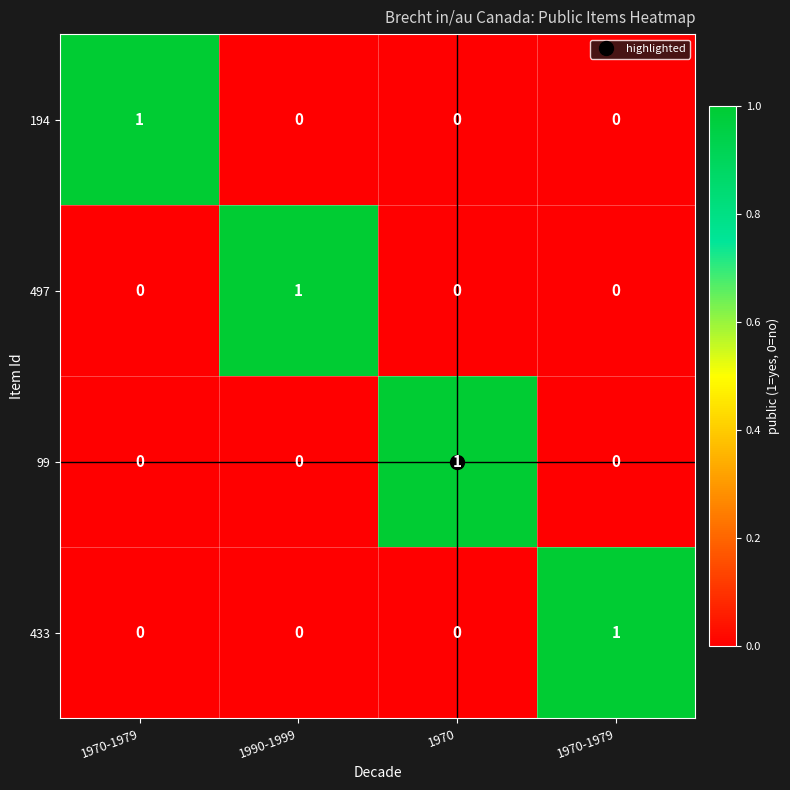

Reading left to right, what are all the values shown in this chart?

194: 1970-1979=1	1990-1999=0	1970=0	1970-1979=0
497: 1970-1979=0	1990-1999=1	1970=0	1970-1979=0
99: 1970-1979=0	1990-1999=0	1970=1	1970-1979=0
433: 1970-1979=0	1990-1999=0	1970=0	1970-1979=1